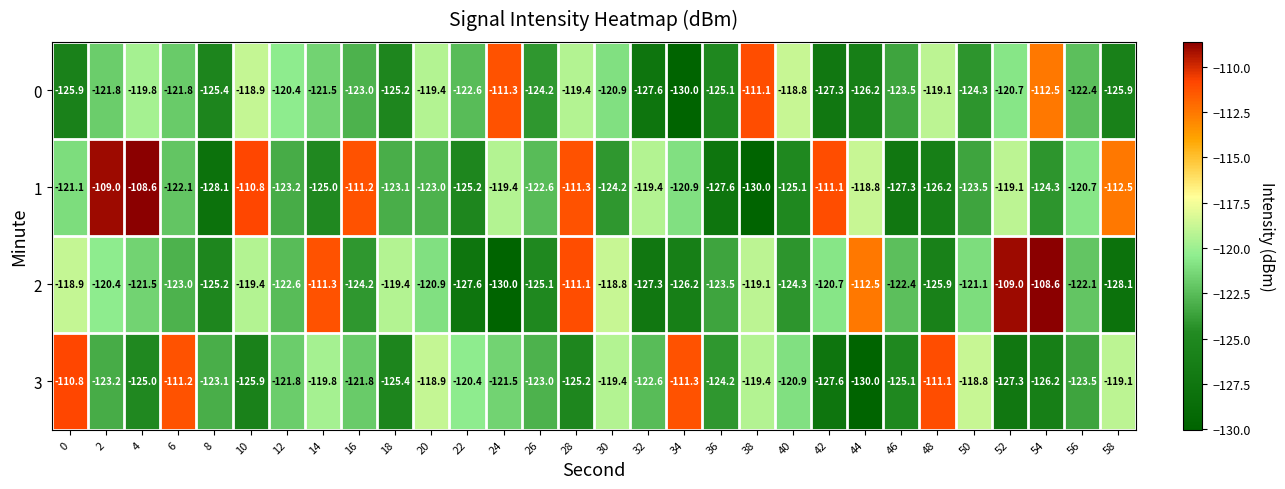

Rank the series at 40 from lowest to highest value.

1, 2, 3, 0